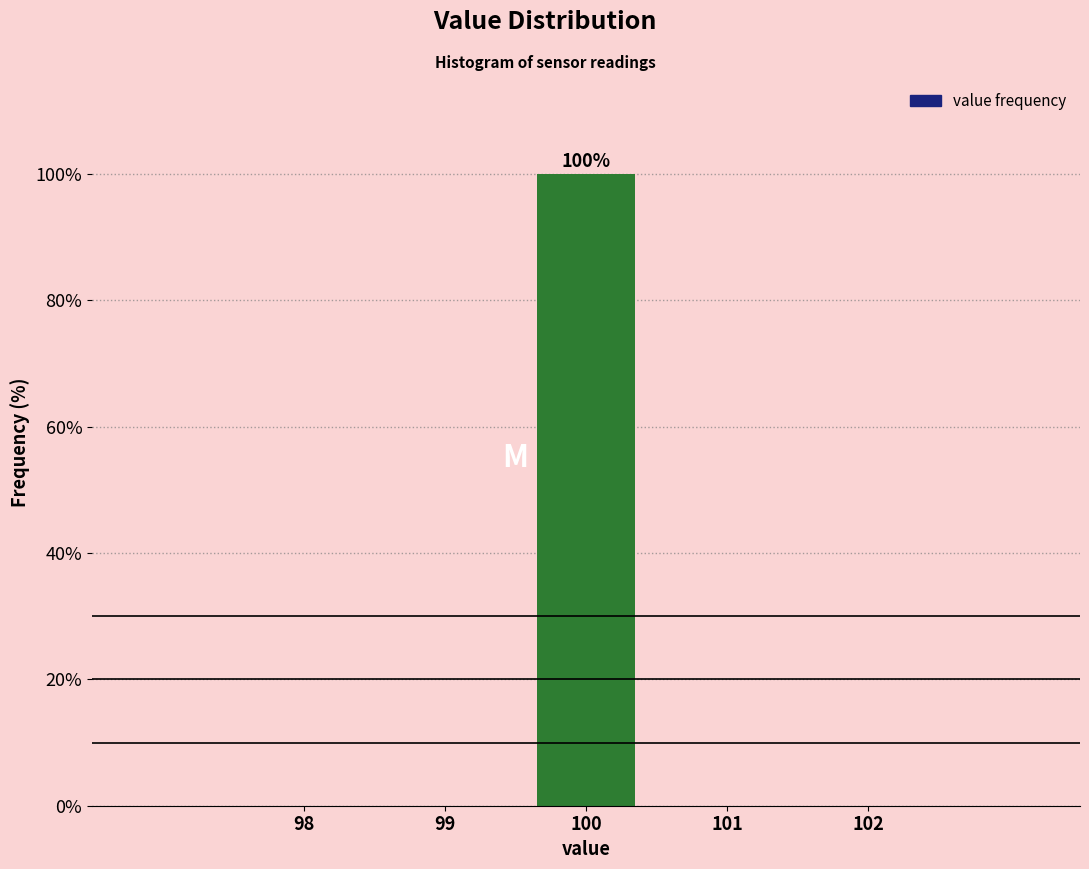

Reading left to right, list all the values displayed in this chart.

98=0	99=0	100=100	101=0	102=0